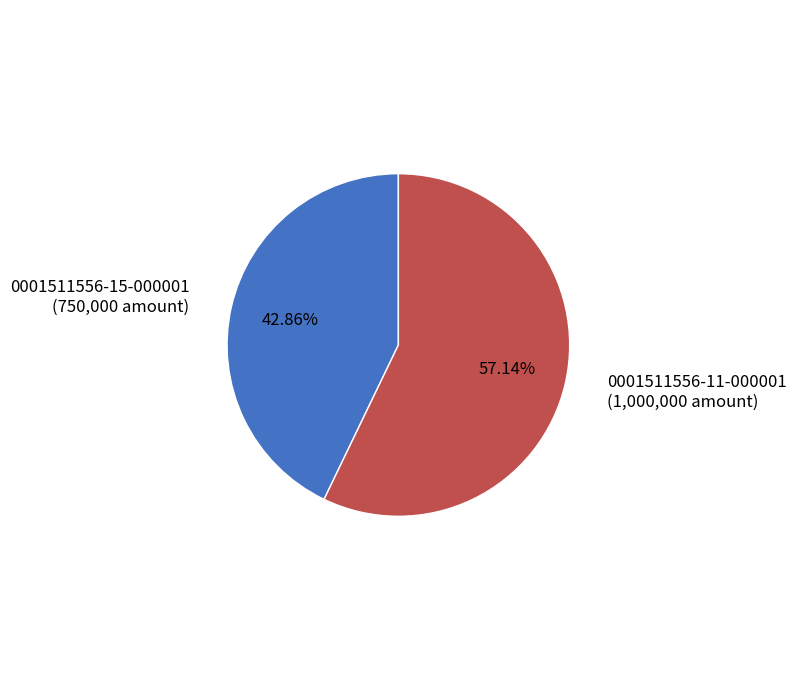

Is there any slice that represents more than half of the pie?

Yes